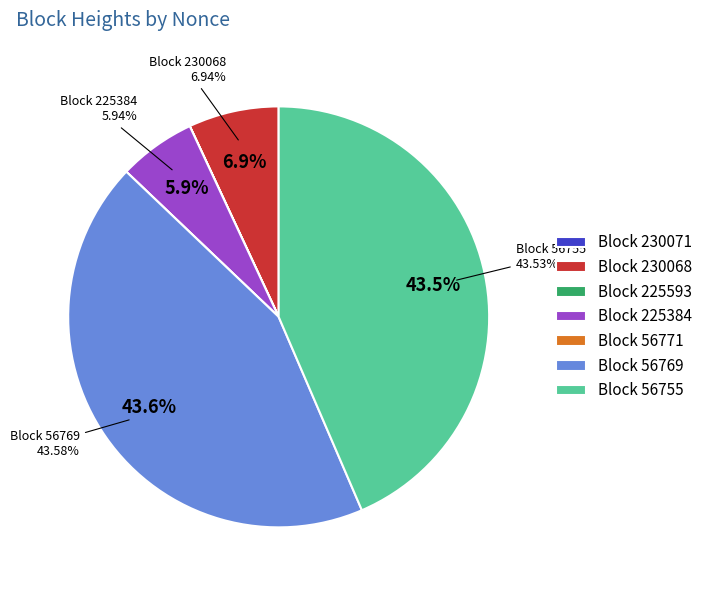

How many slices are in this pie chart?

7